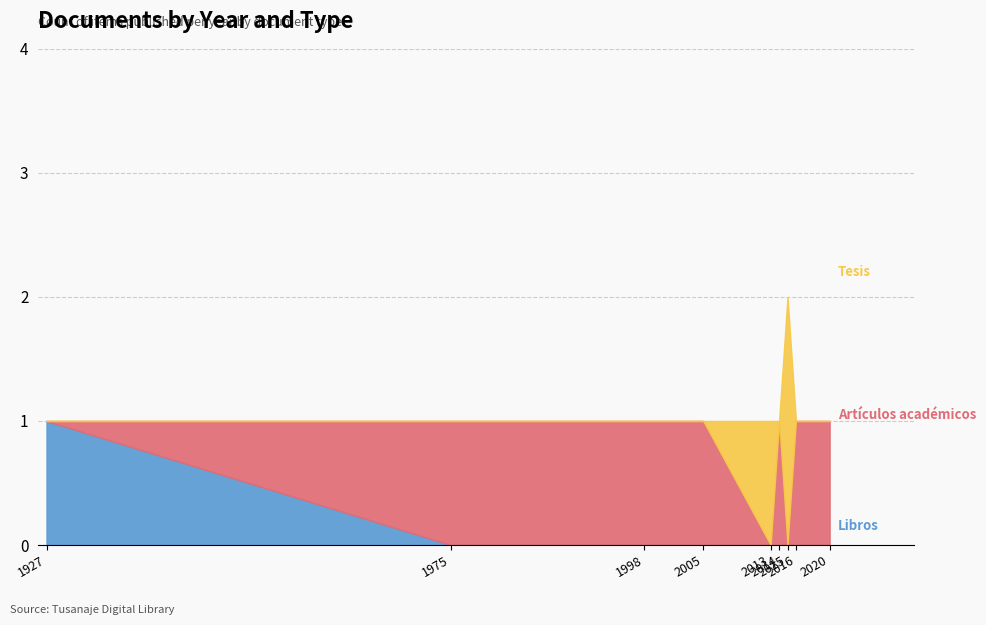

In Artículos académicos, how many points are higher than both neighbors (excluding endpoints)?

1